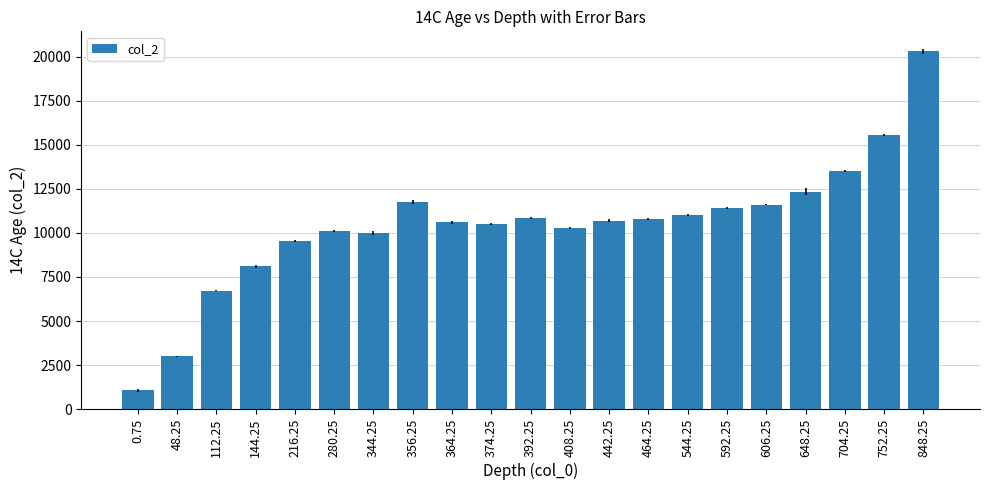

What is the difference between the second highest and minimum values?

14480